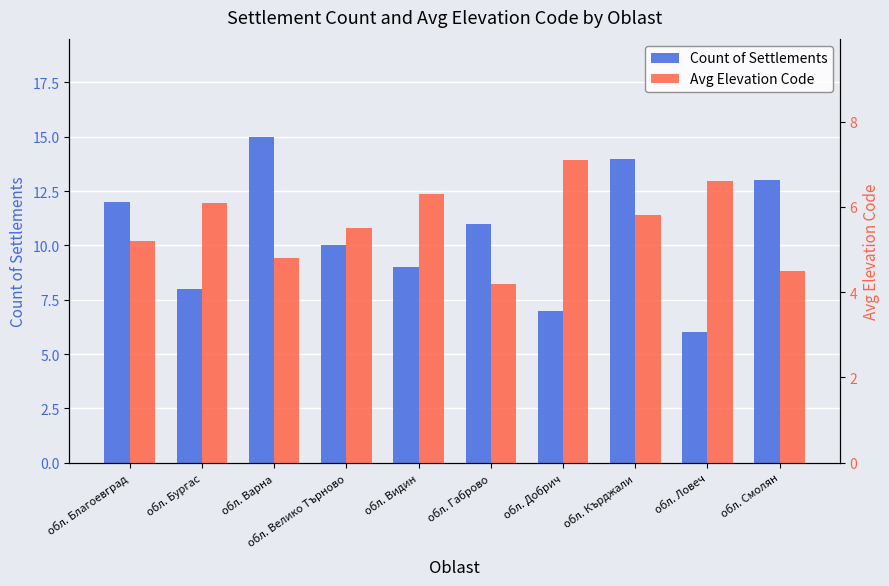

True or false: Count of Settlements has a value of 4.3 at обл. Добрич.

False